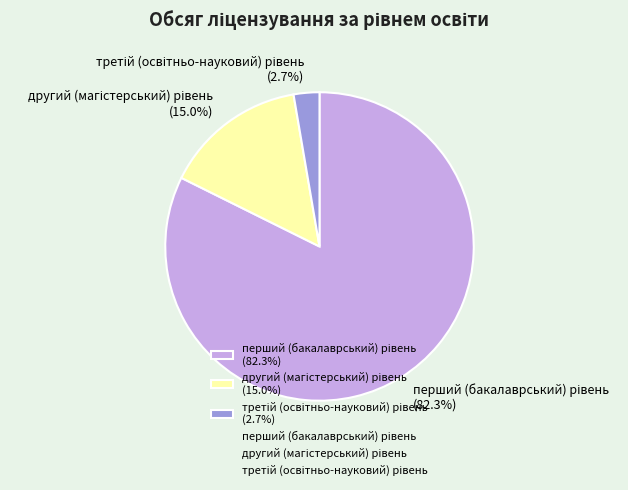

Does any single category account for the majority?

Yes